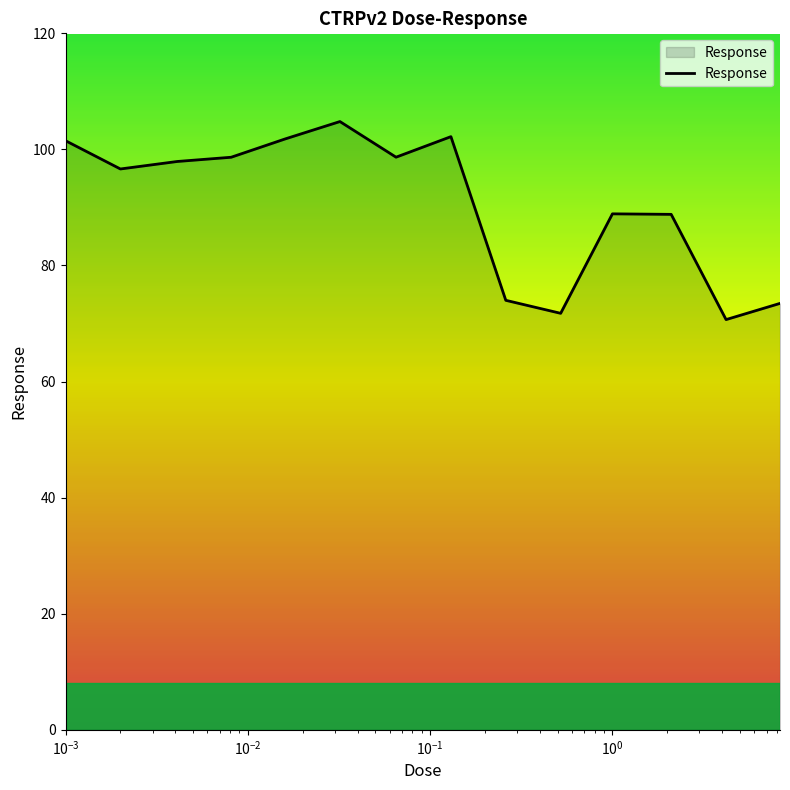

What is the difference between the maximum and minimum values?

34.1